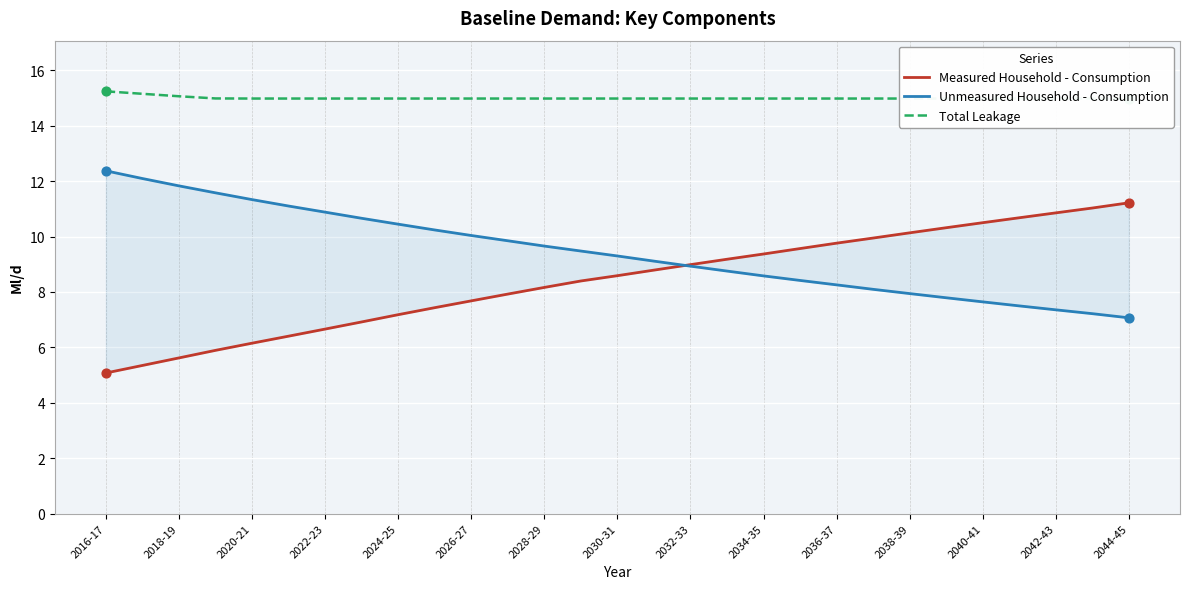

At how many categories does at least one series exceed 7?

29